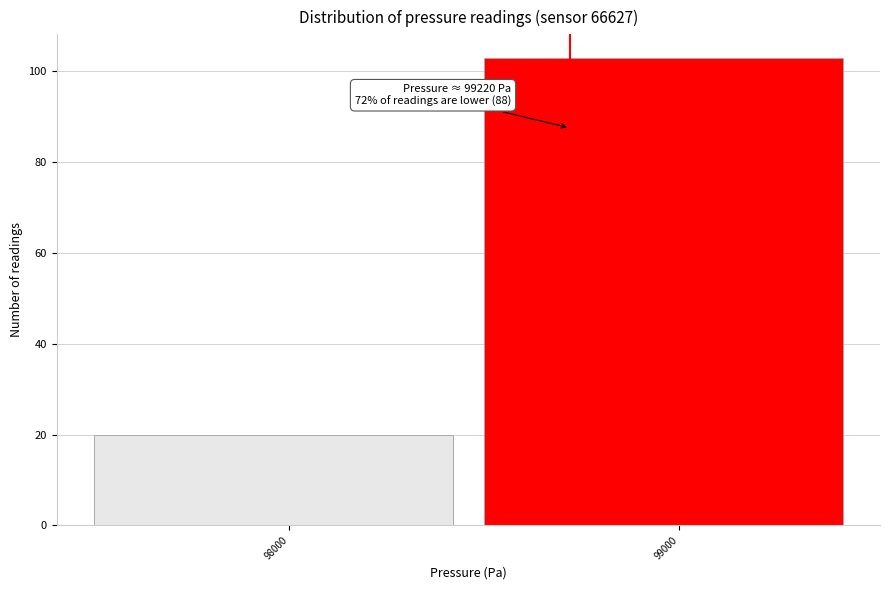

Reading left to right, extract all data points from this chart.

20	103